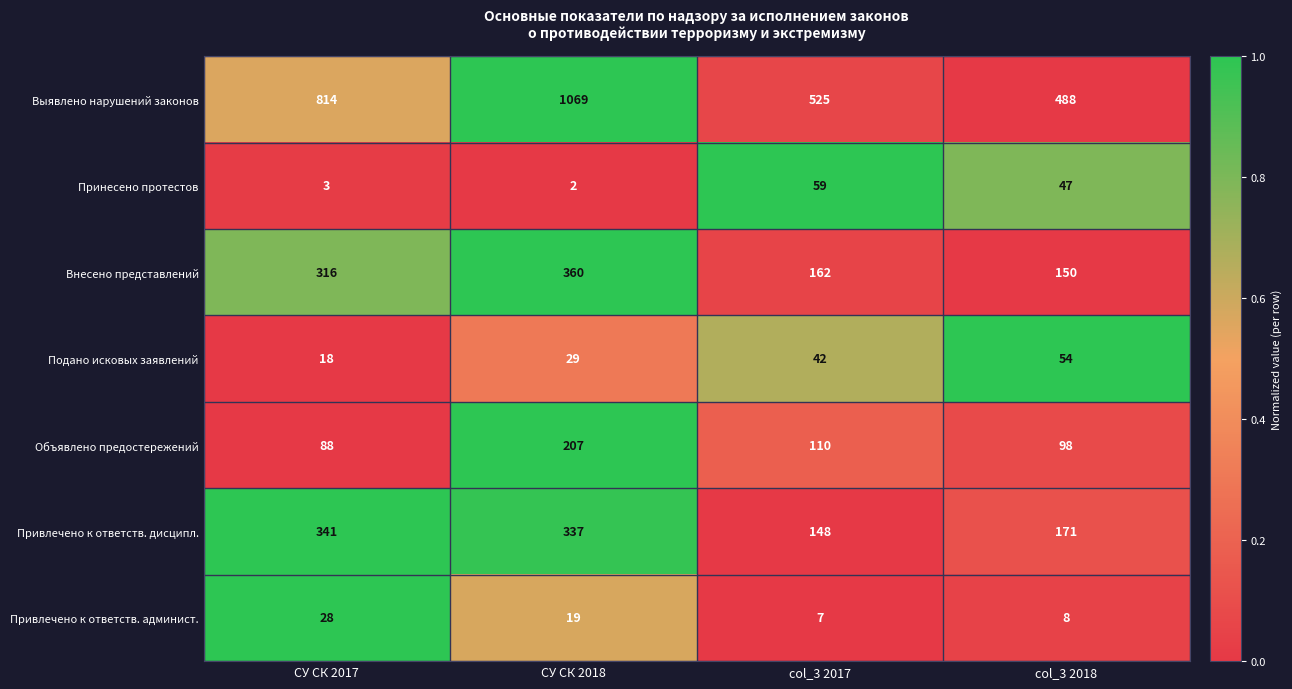

True or false: Подано исковых заявлений has a value of 18 at СУ СК 2018.

False